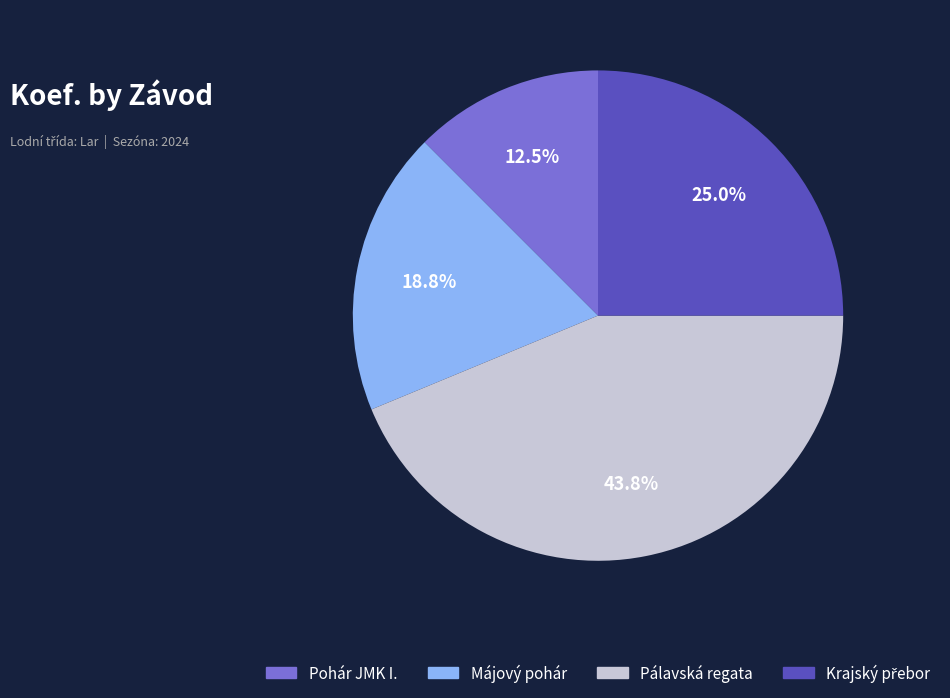

Approximately how many times larger is the value at Pálavská regata compared to Májový pohár?

2.3